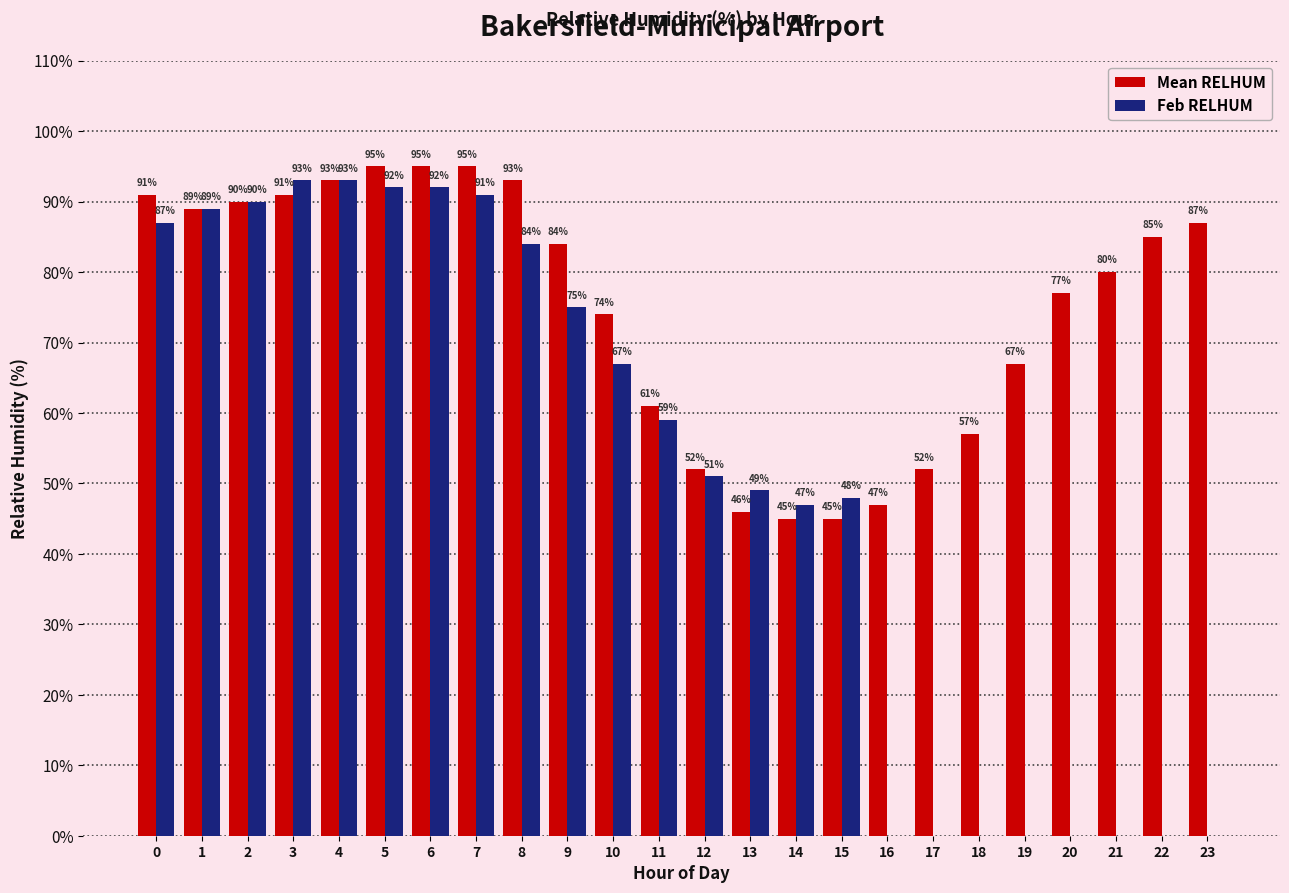

Between 13 and 18, which series saw the biggest shift?

Feb RELHUM